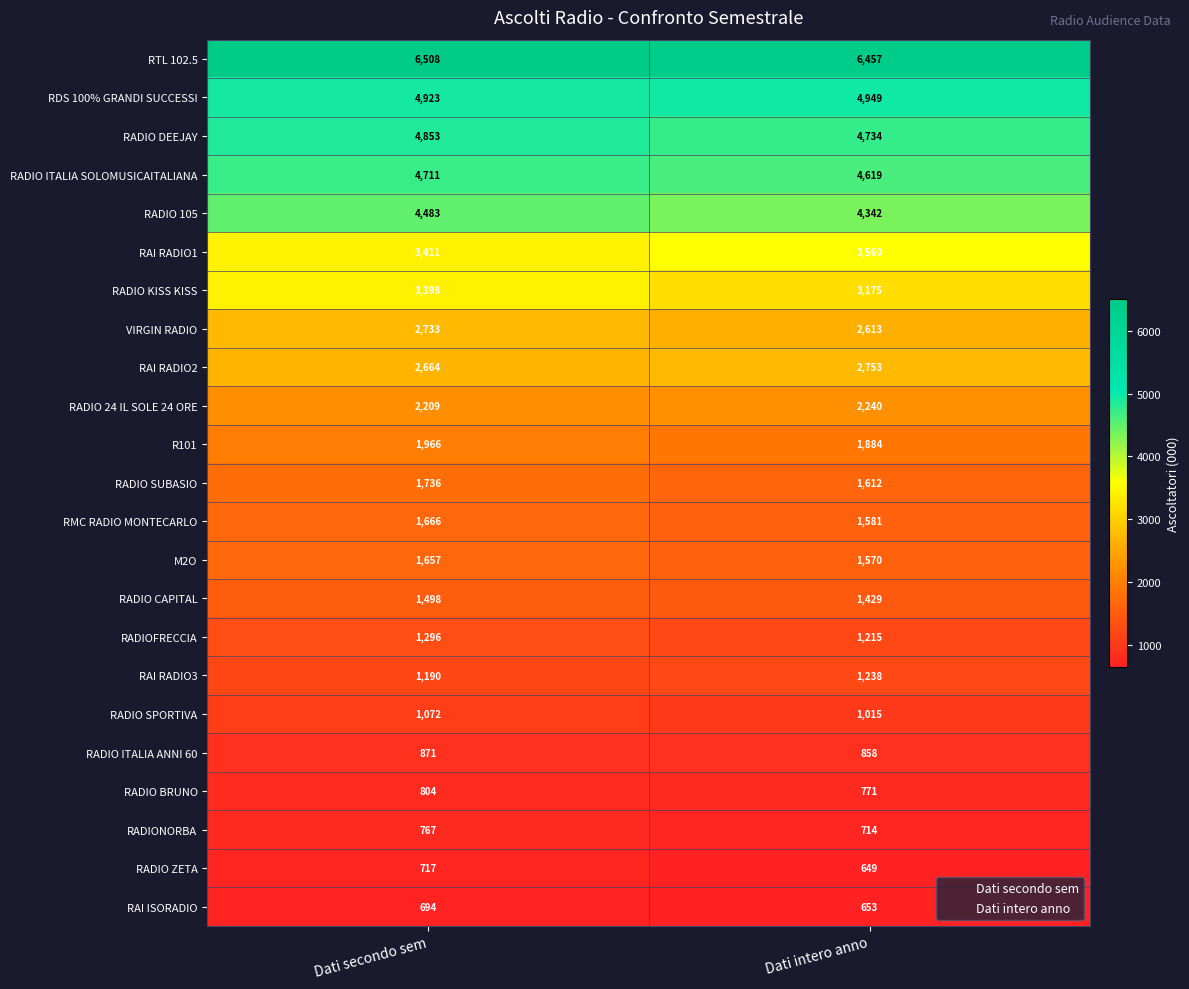

The value of RADIO BRUNO at Dati secondo sem is 804. True or false?

True